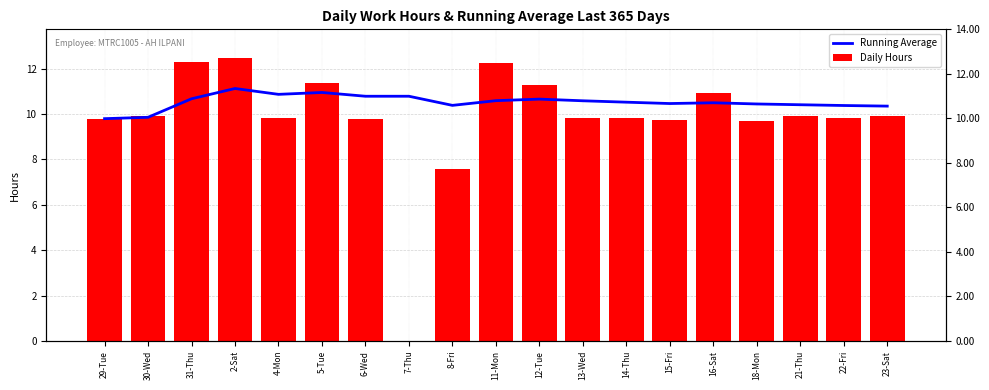

Rank the series at 6-Wed from lowest to highest value.

Daily Hours, Running Average